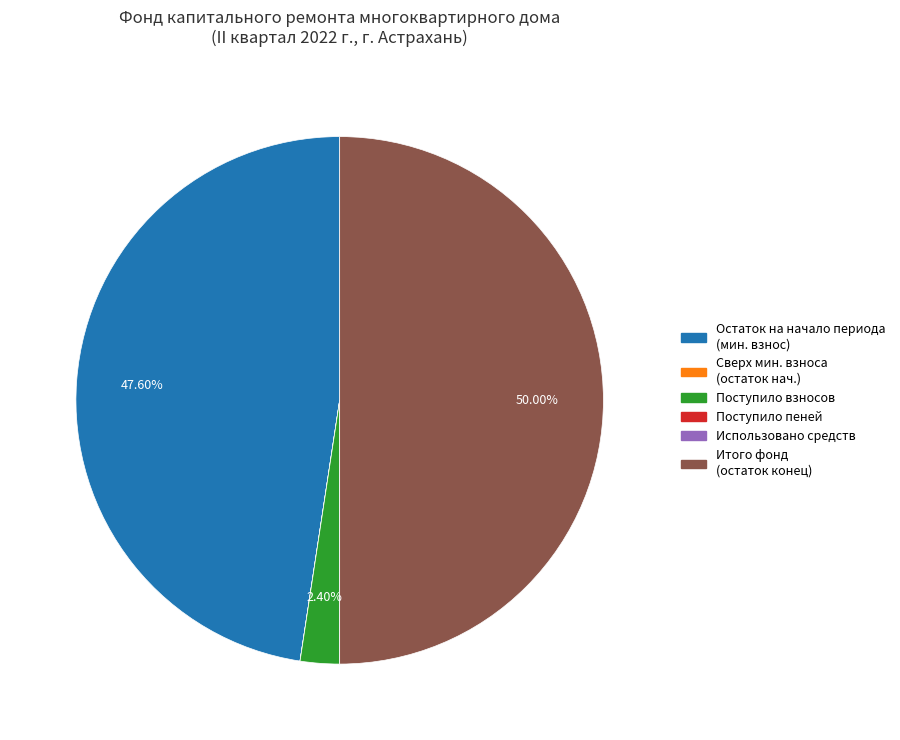

Does Остаток на начало периода (мин. взнос) represent more than half of the total?

No